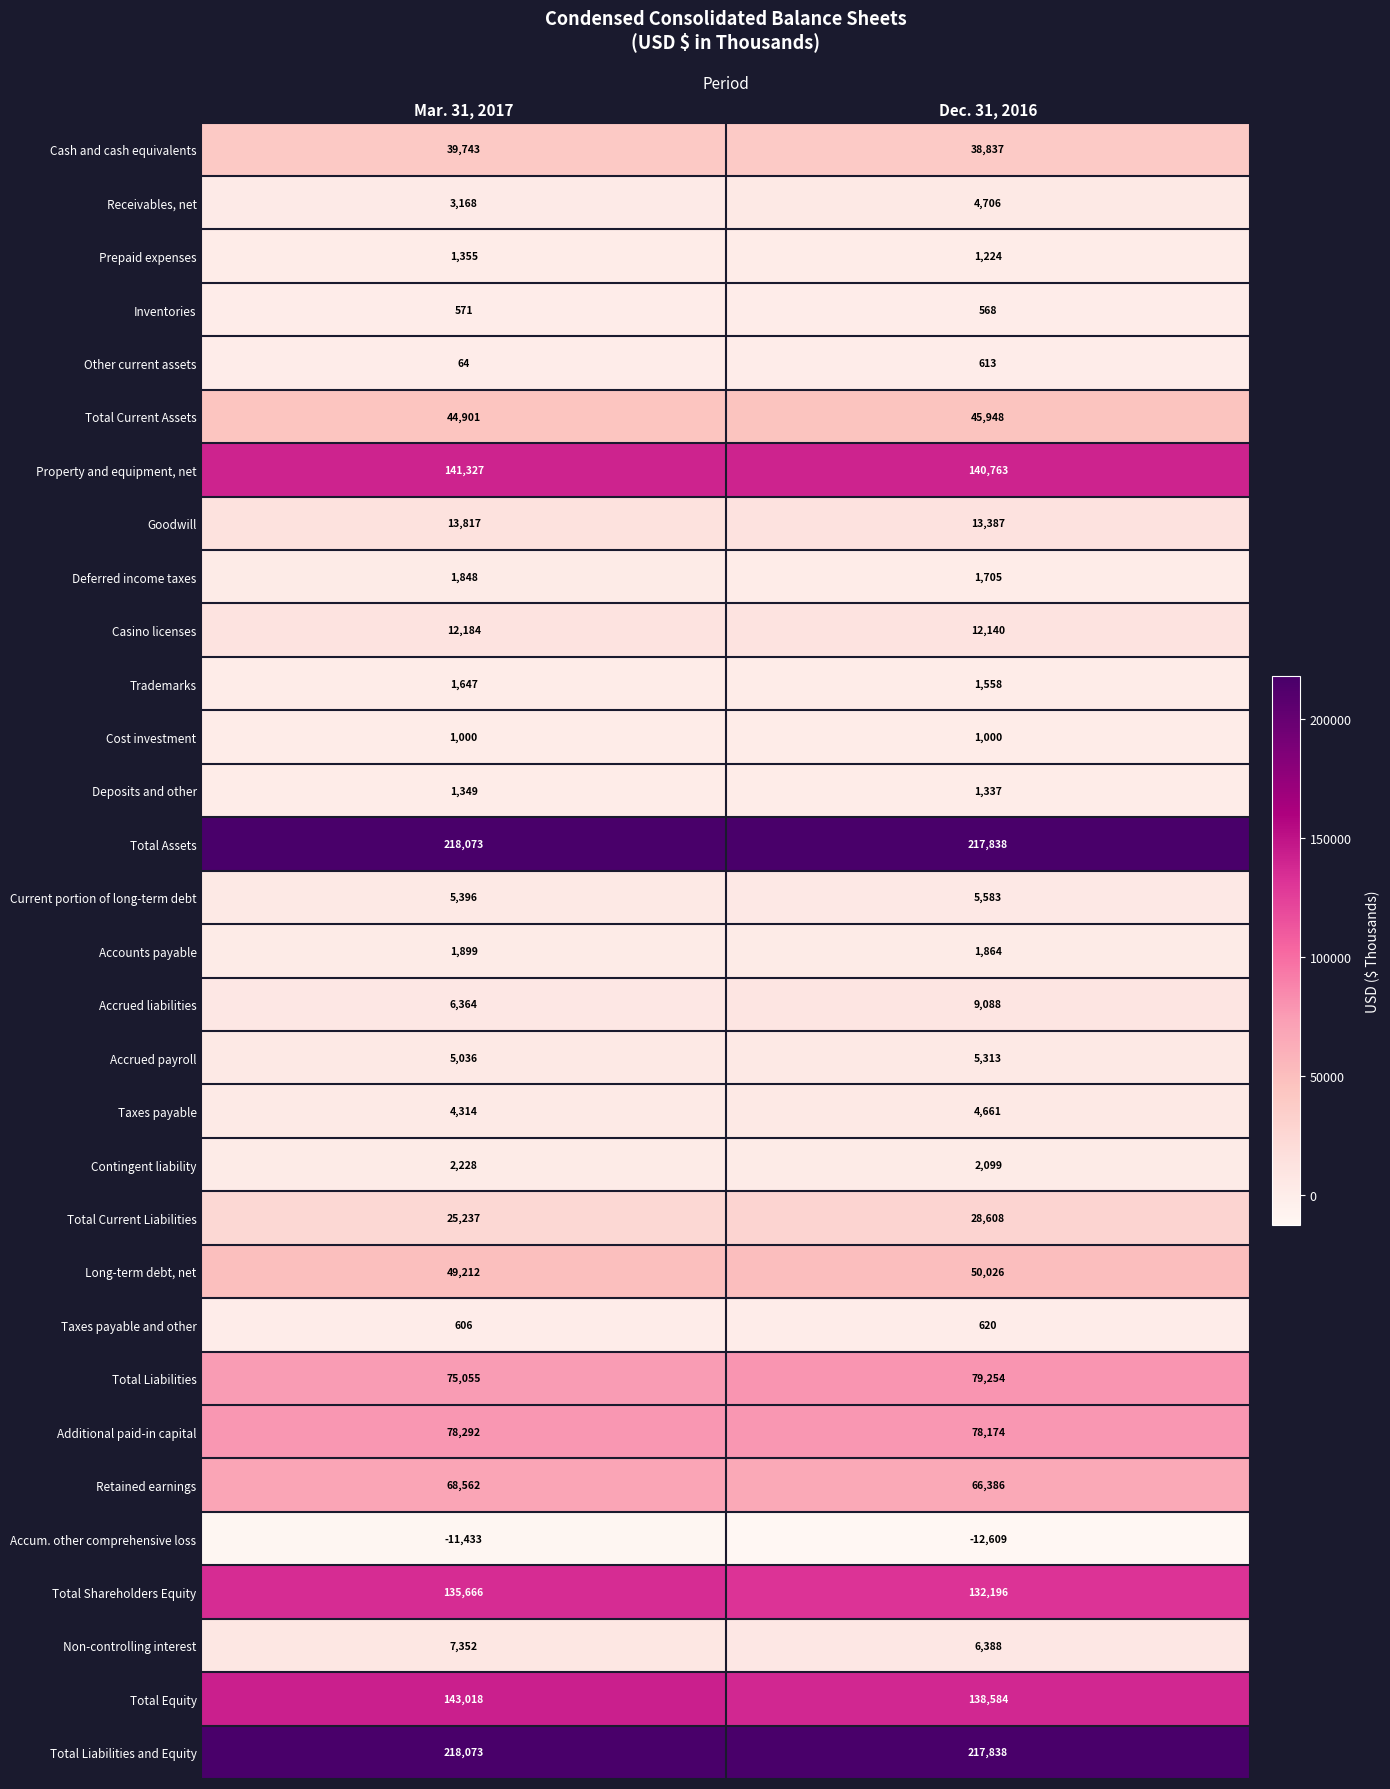

The Contingent liability series shows 1304 at Dec. 31, 2016. True or false?

False